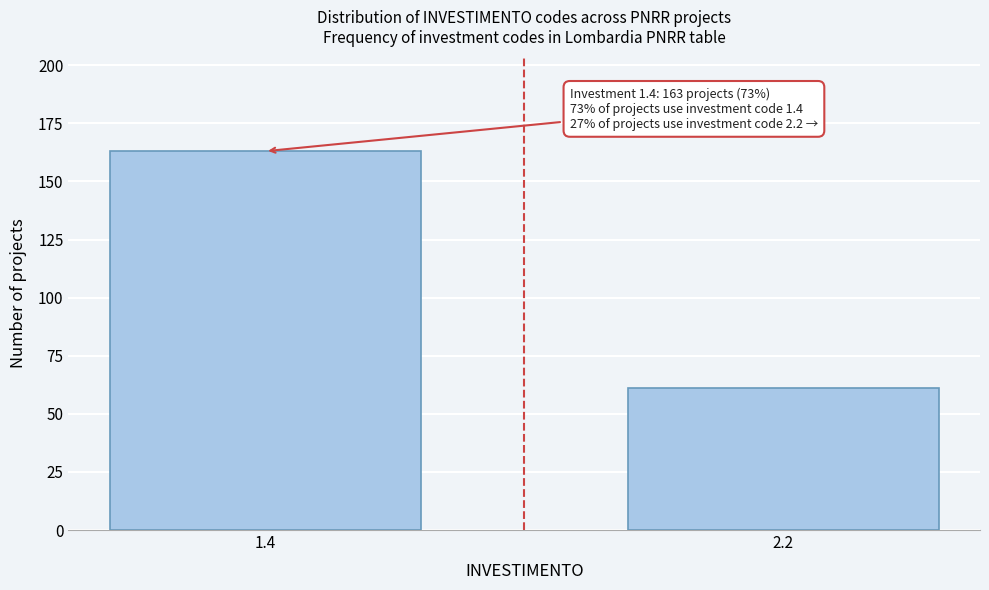

Reading right to left, transcribe all the data shown in this chart.

2.2=61	1.4=163